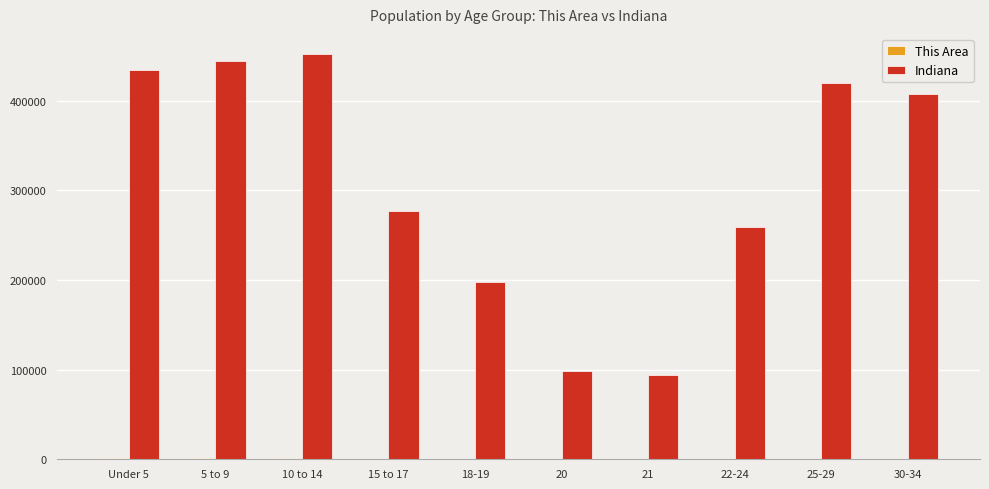

The value of Indiana at 21 is 94313. True or false?

True